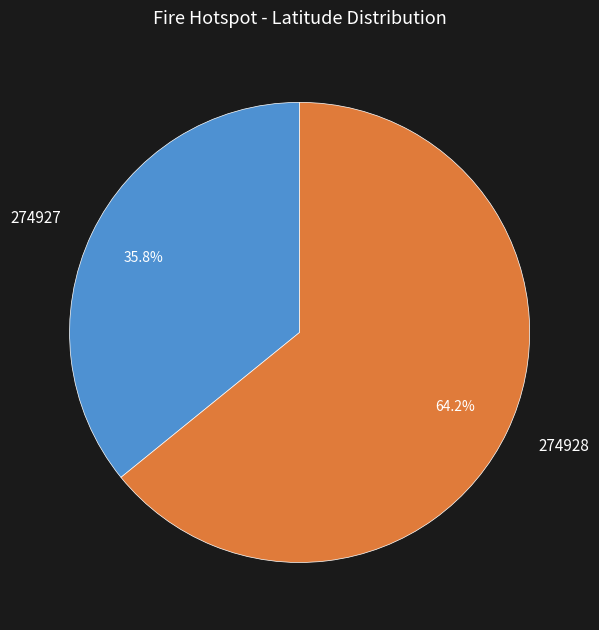

To the nearest percent, what is the average slice percentage?

50%